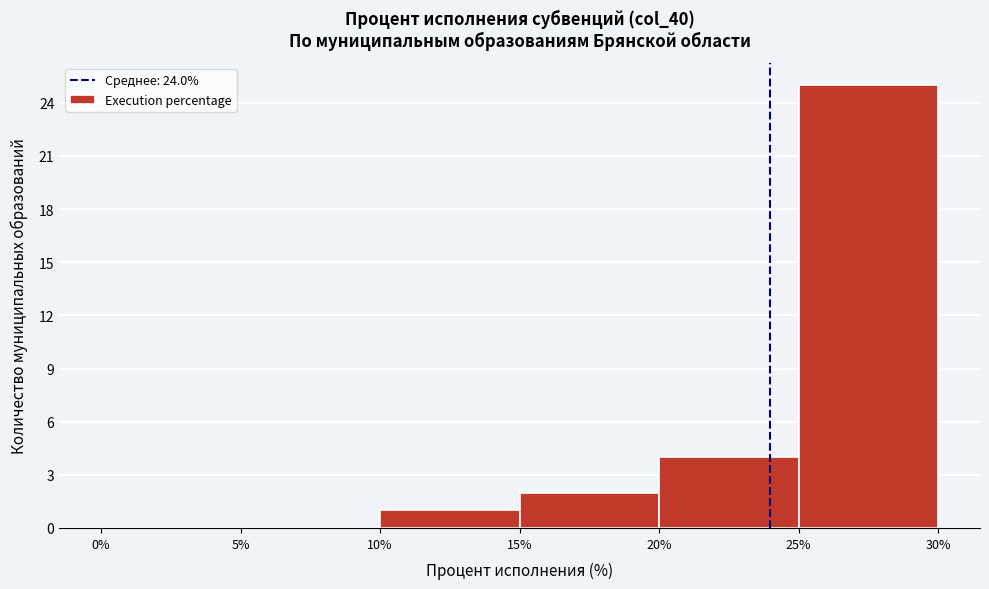

Reading left to right, transcribe this chart: for each bar, give the range it covers on the x-axis and its height. The values are not printed on the chart, so give them approximately, as read against the axis.

0% to 5%: 0
5% to 10%: 0
10% to 15%: 1
15% to 20%: 2
20% to 25%: 4
25% to 30%: 25